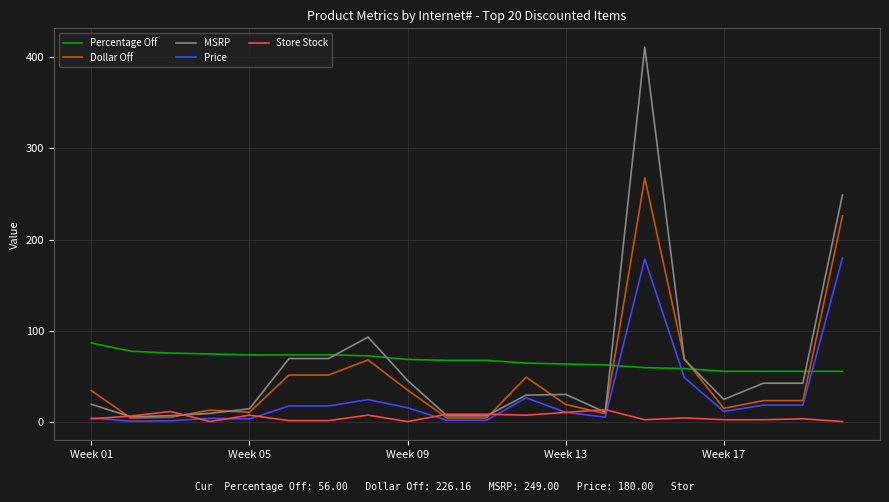

Which series has the largest range (max minus min)?

MSRP